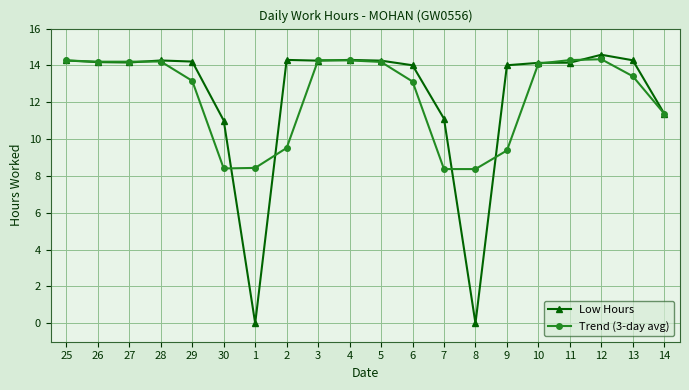

True or false: Trend (3-day avg) has more than 0 interior local peaks.

True